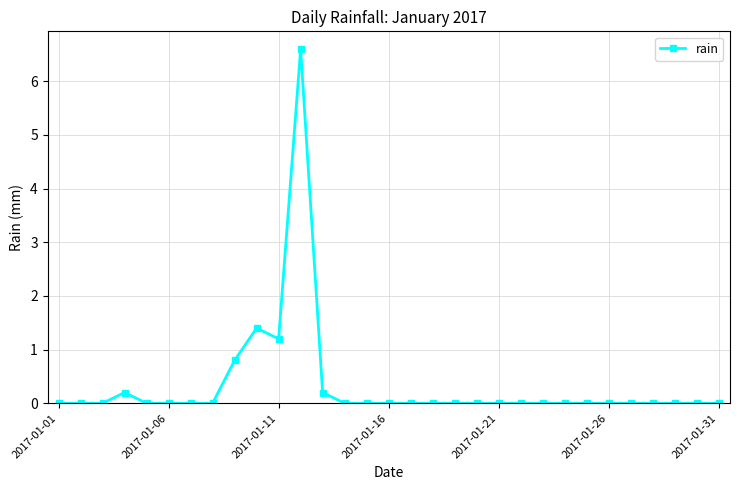

What is the average value?

0.3